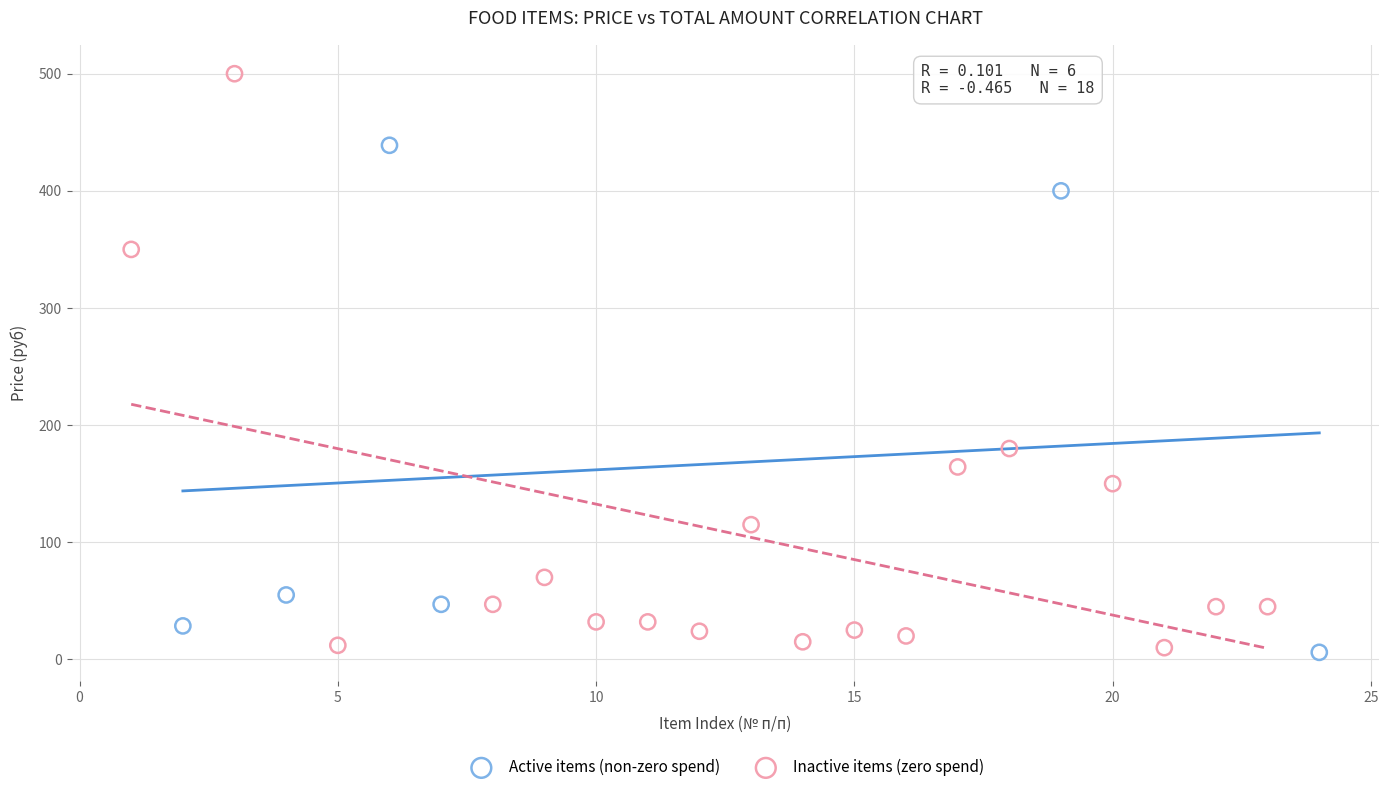

Which series has the largest Y range (max minus min)?

Inactive items (zero spend)